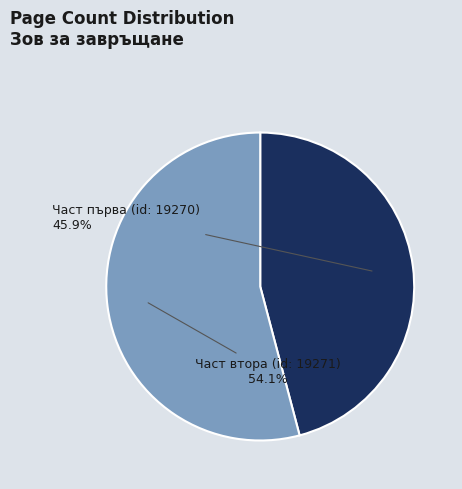

To the nearest percent, what portion does Част първа (id: 19270) represent?

46%